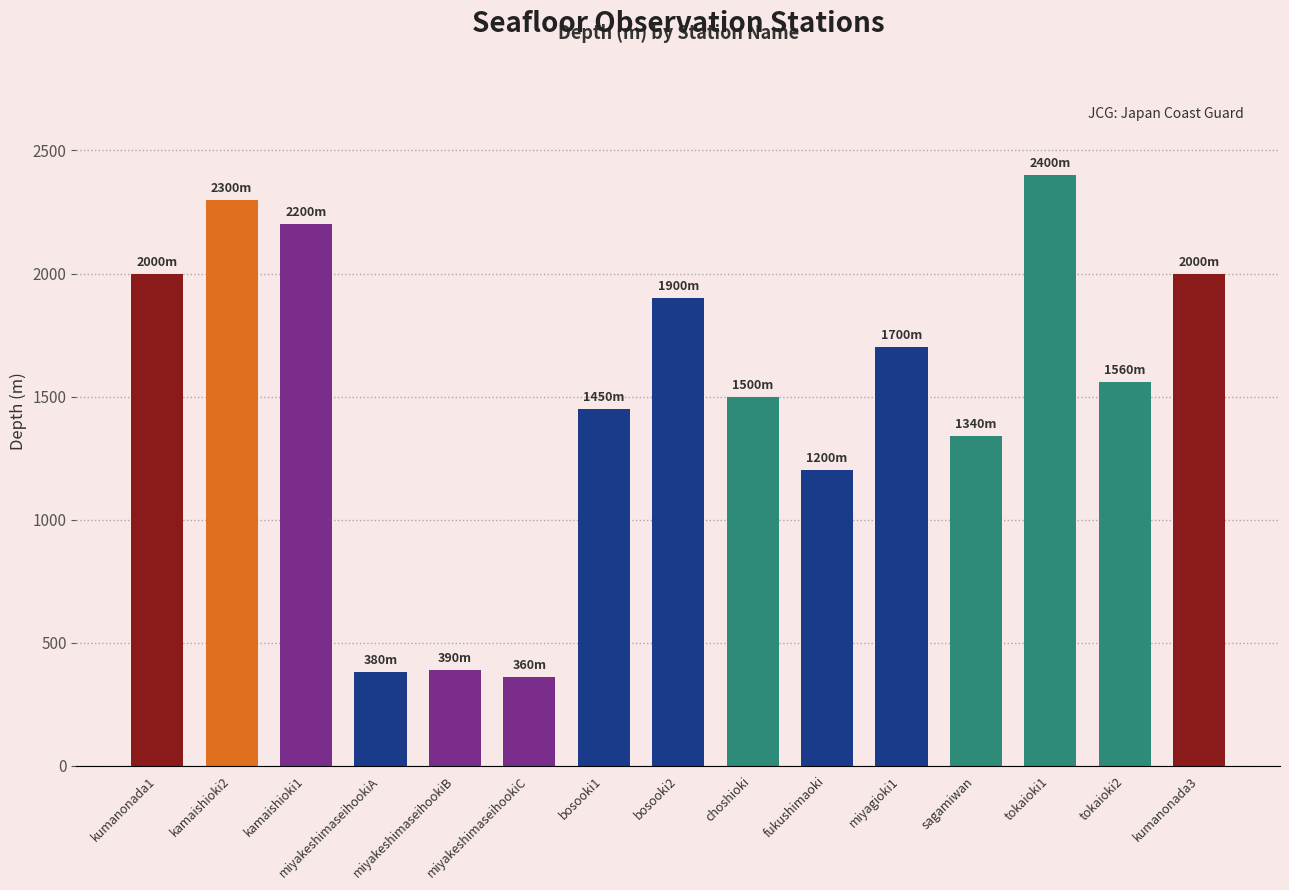

Which has a higher value, tokaioki2 or bosooki1?

tokaioki2